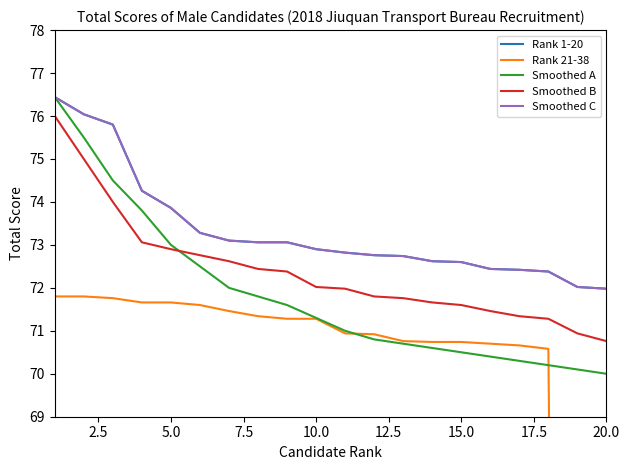

At which label is Smoothed A closest to 73?

5.0